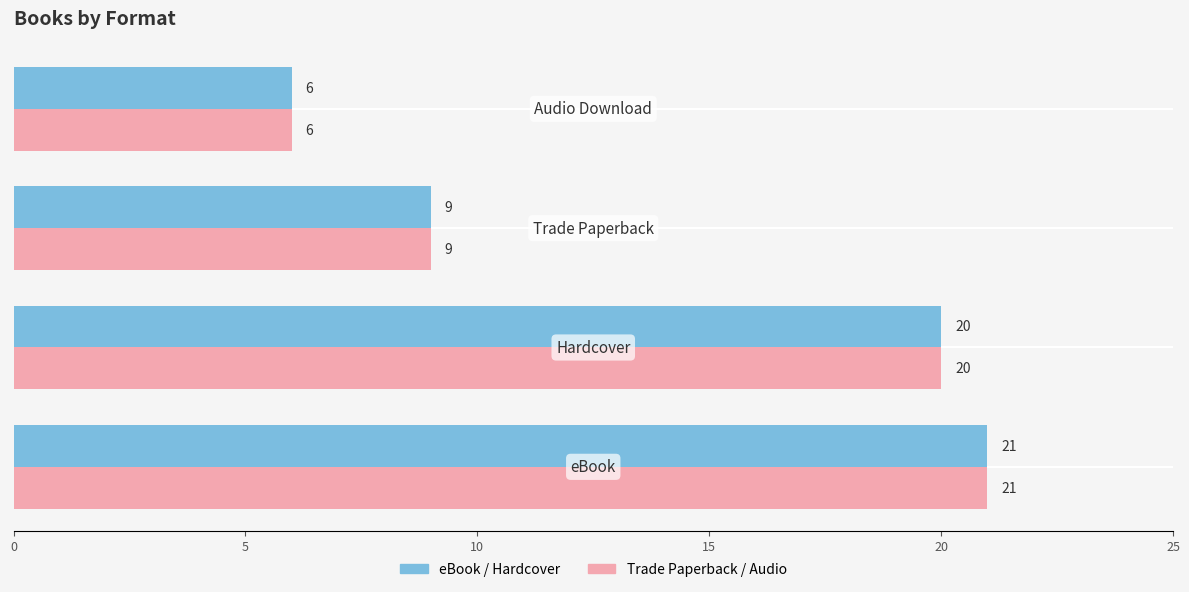

What is the greatest value displayed?

21